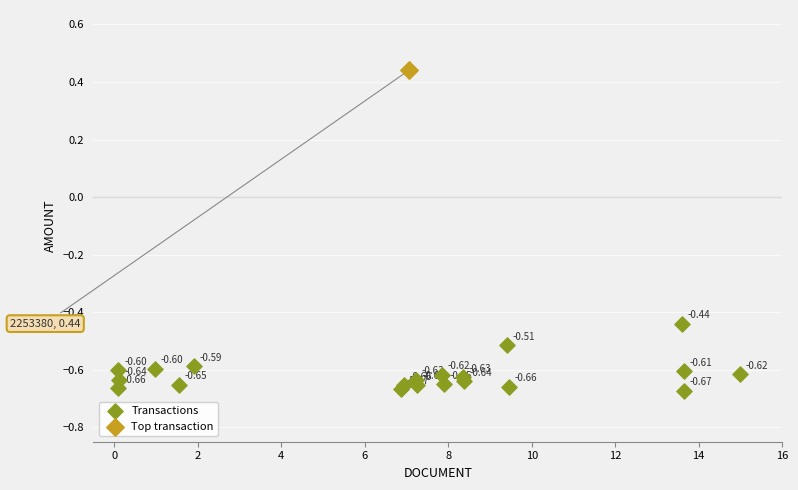

What are all the series names shown in the legend?

Transactions, Top transaction